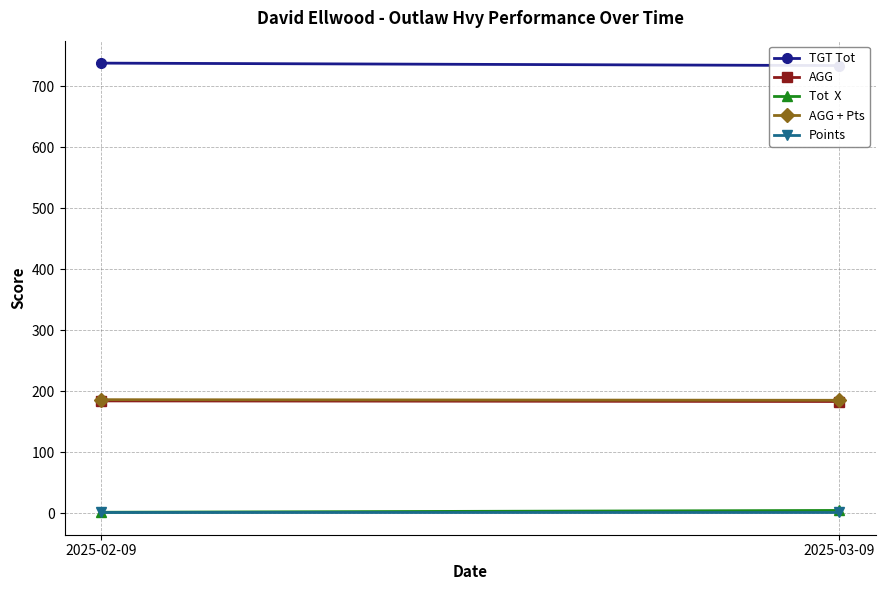

Read the Points value at 2025-02-09.

2.0